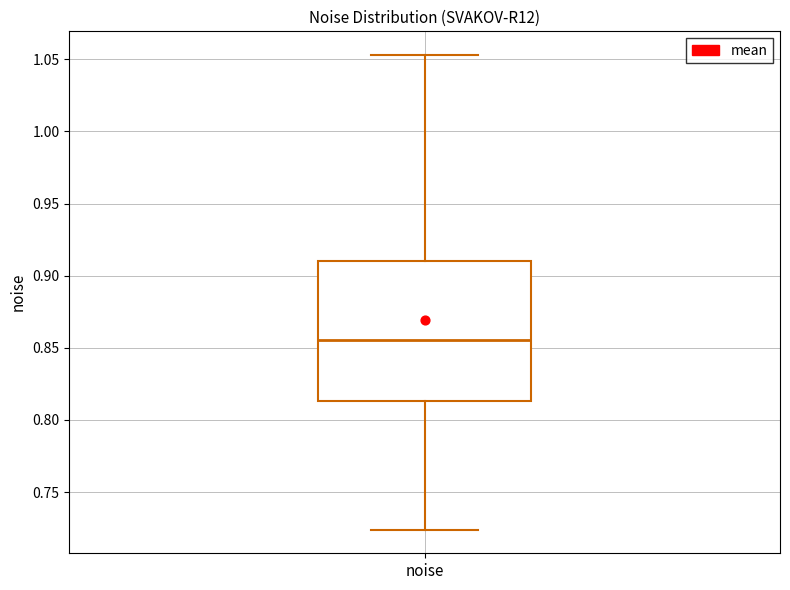

Where does the upper whisker of the box for noise end on the y-axis? The values are not printed on the chart, so give them approximately, as read against the axis.

1.055